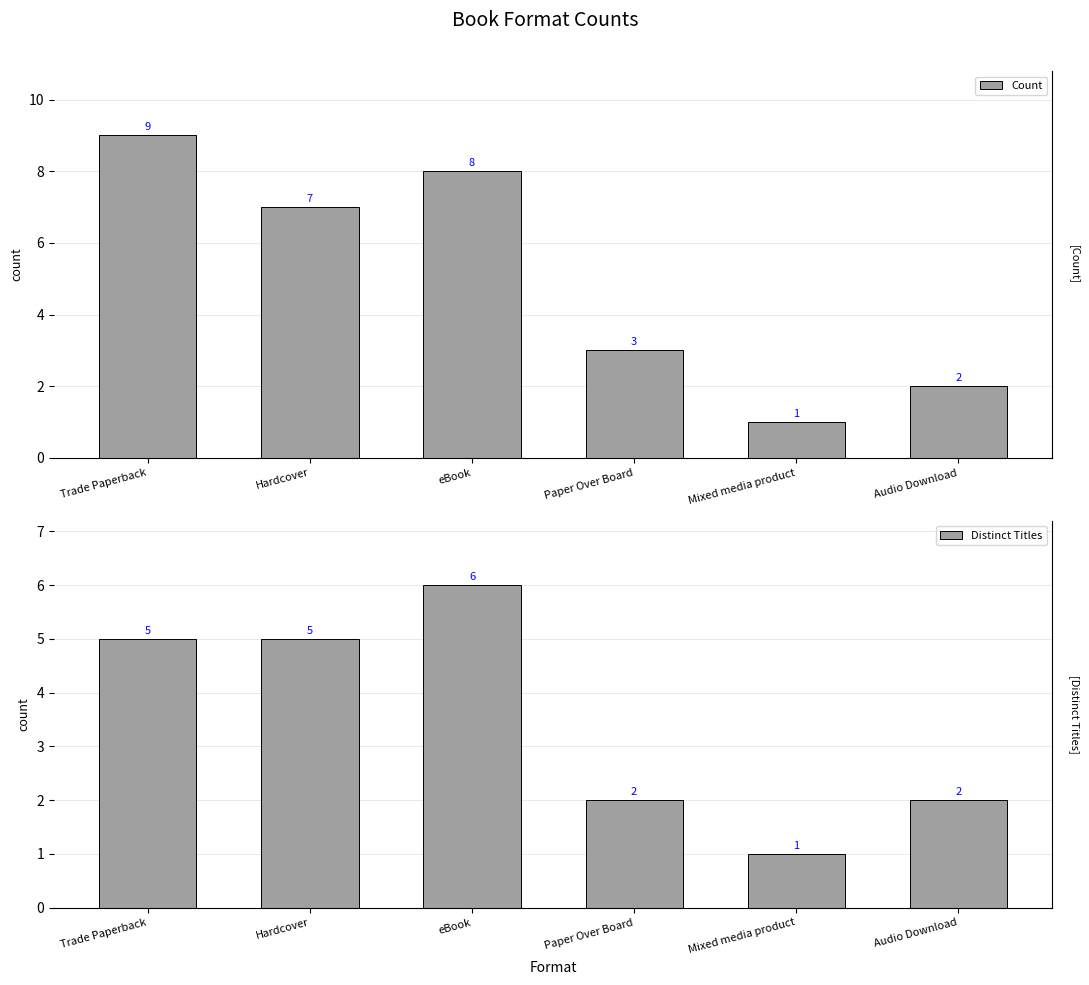

Between Trade Paperback and Paper Over Board, which is larger?

Trade Paperback